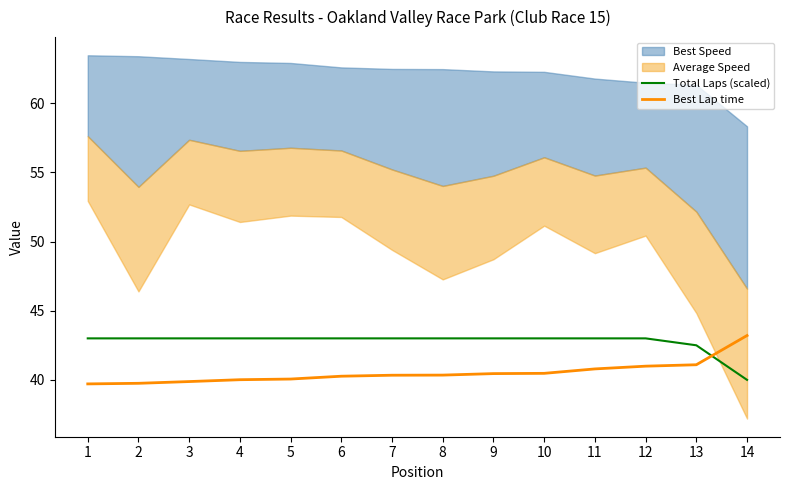

What is the value of the Total Laps (scaled) point at the 8th from the left?

43.0